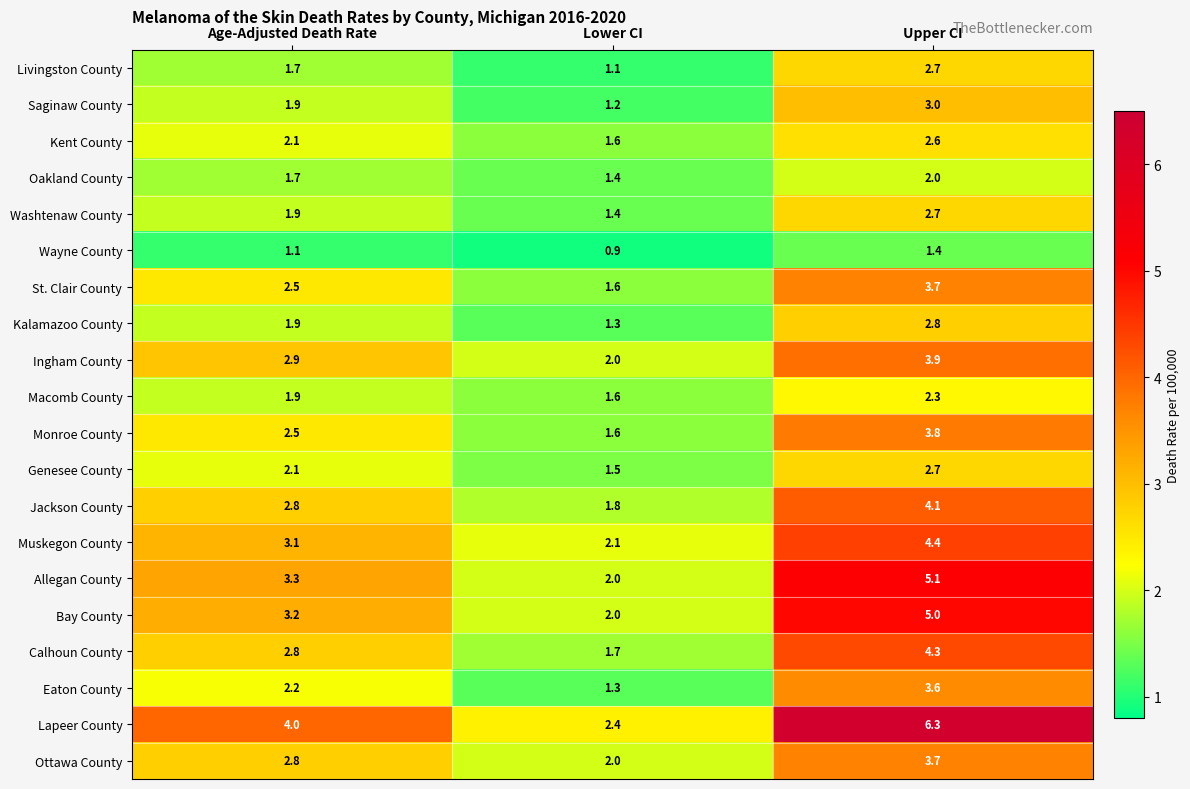

The Muskegon County series shows 1.7 at Age-Adjusted Death Rate. True or false?

False